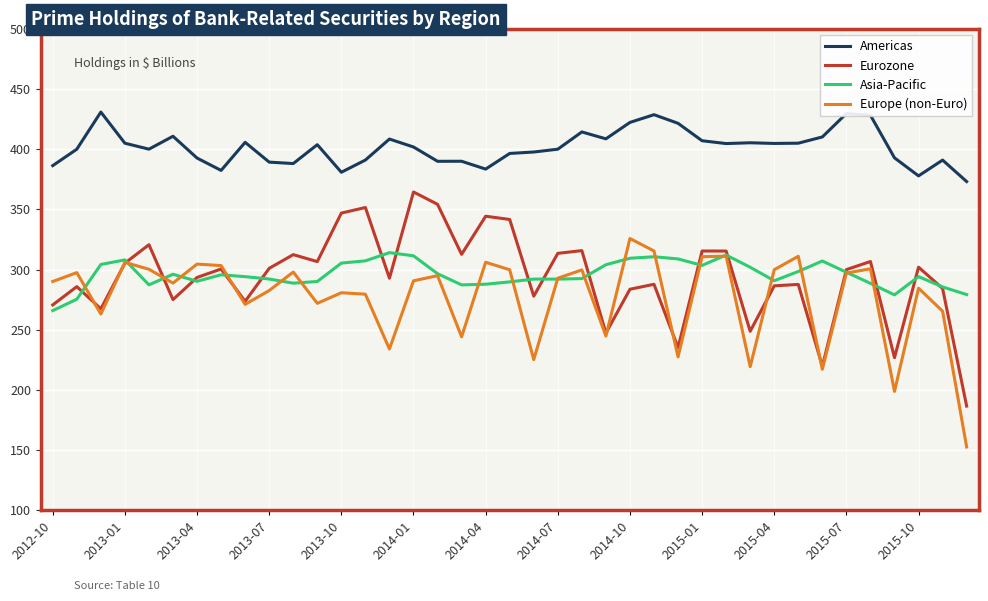

Which series has the largest total across all categories?

Americas